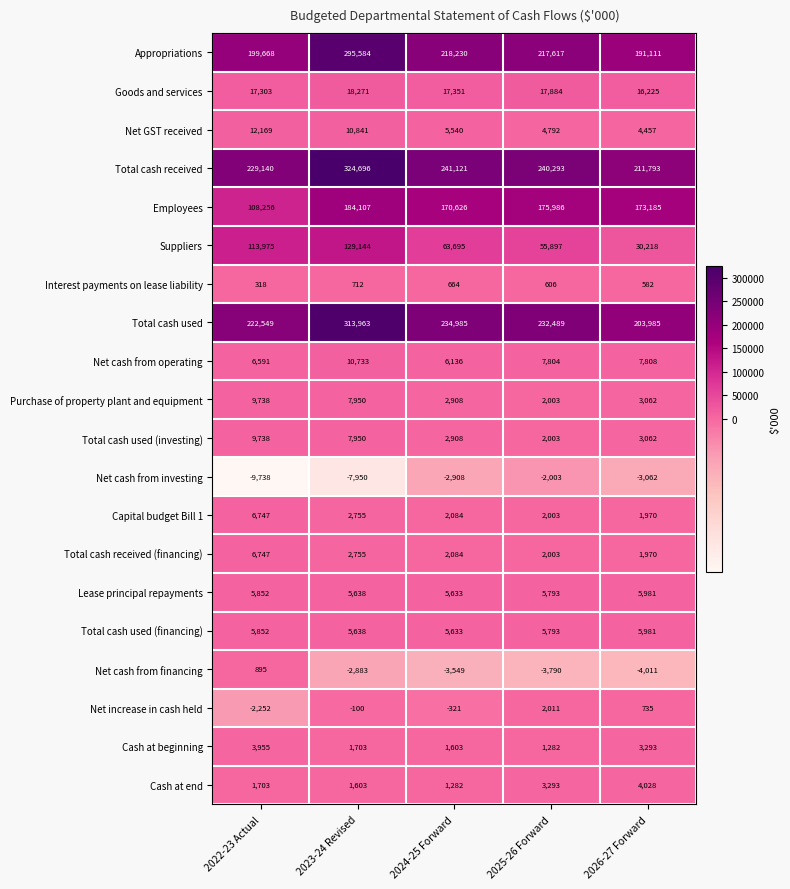

Where does the Total cash used (investing) series first go above 3062?

2022-23 Actual